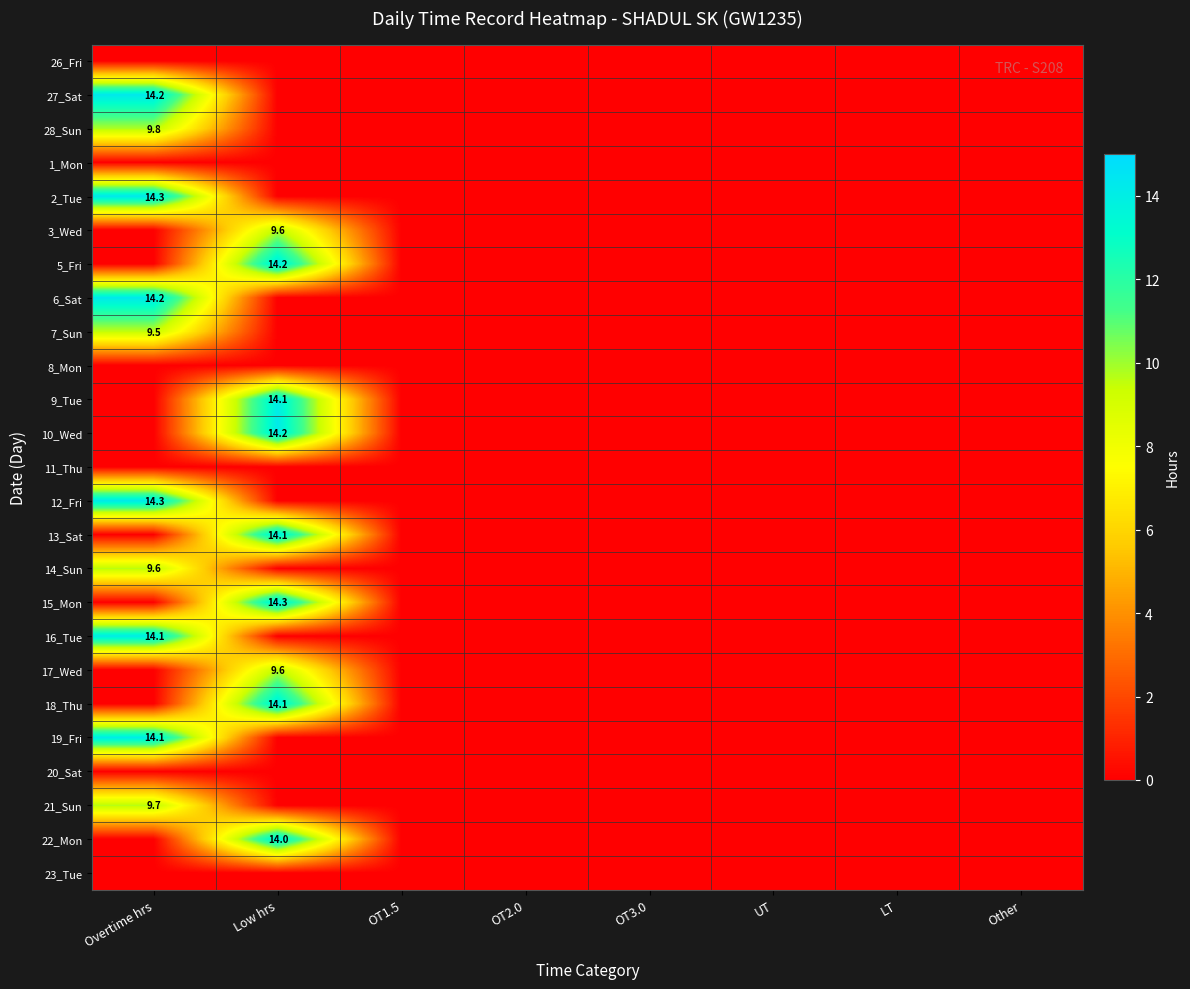

Rank the series by their maximum value, from highest to lowest.

2_Tue, 12_Fri, 15_Mon, 27_Sat, 6_Sat, 10_Wed, 5_Fri, 13_Sat, 19_Fri, 9_Tue, 16_Tue, 18_Thu, 22_Mon, 28_Sun, 21_Sun, 14_Sun, 3_Wed, 17_Wed, 7_Sun, 26_Fri, 1_Mon, 8_Mon, 11_Thu, 20_Sat, 23_Tue